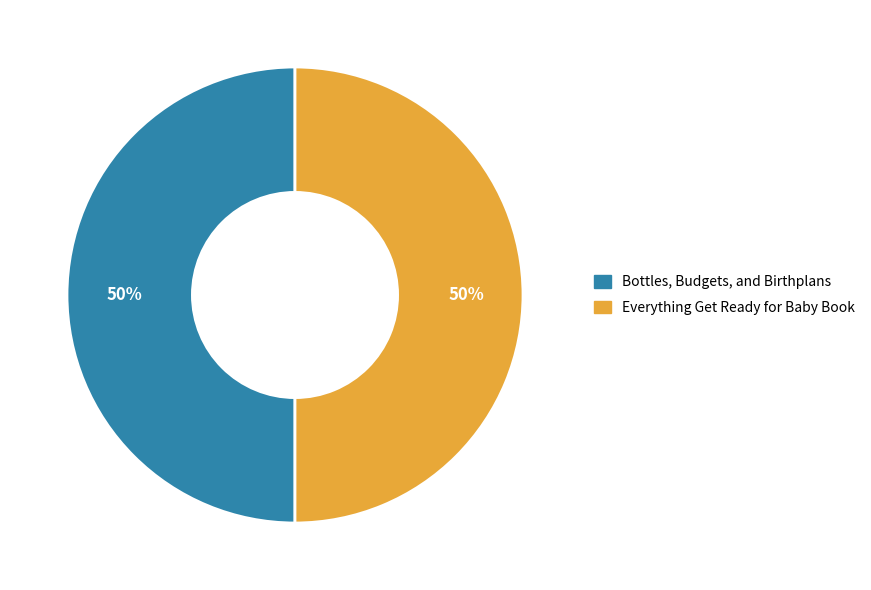

What percentage is the Everything Get Ready for Baby Book slice, to the nearest percent?

50%